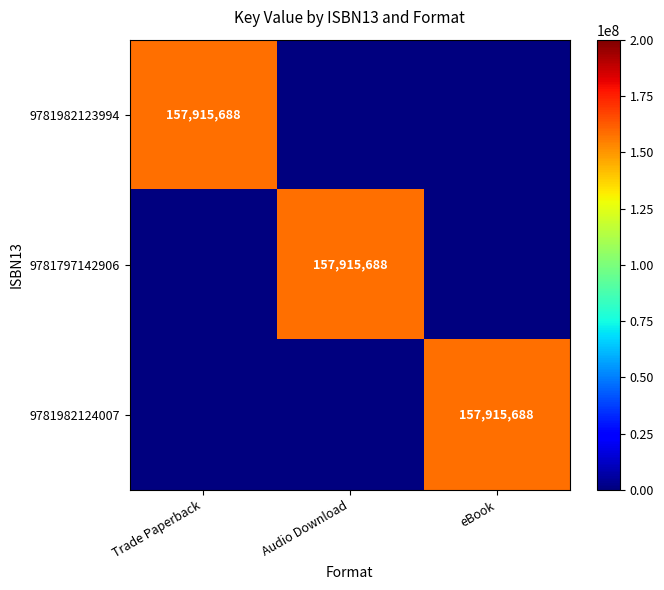

Which series has the largest total across all categories?

9781982123994